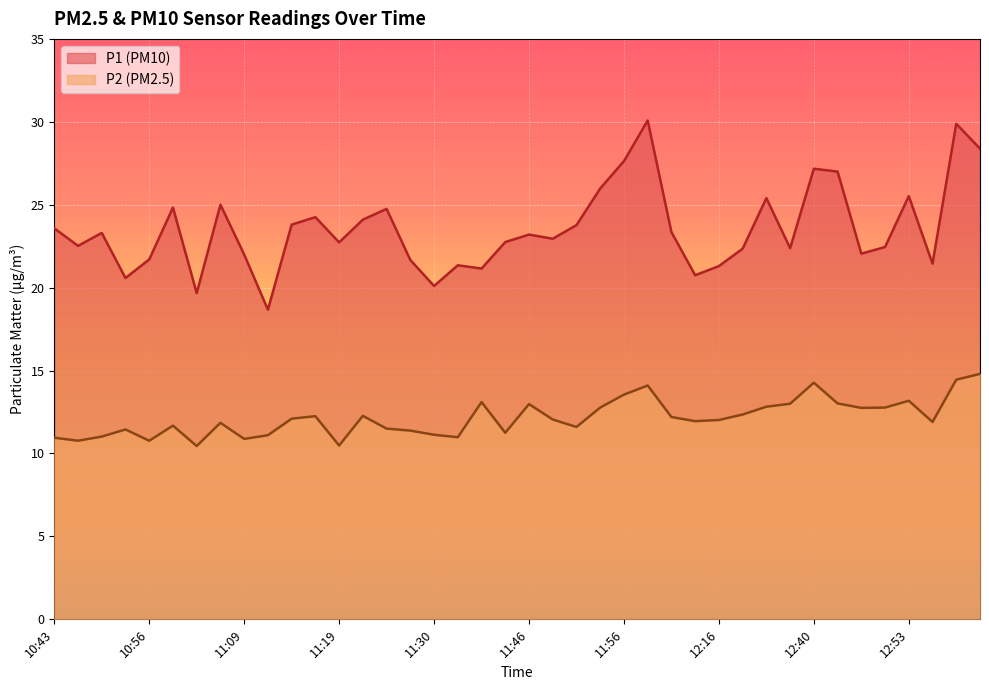

How many data points in P2 are less than 12?

19